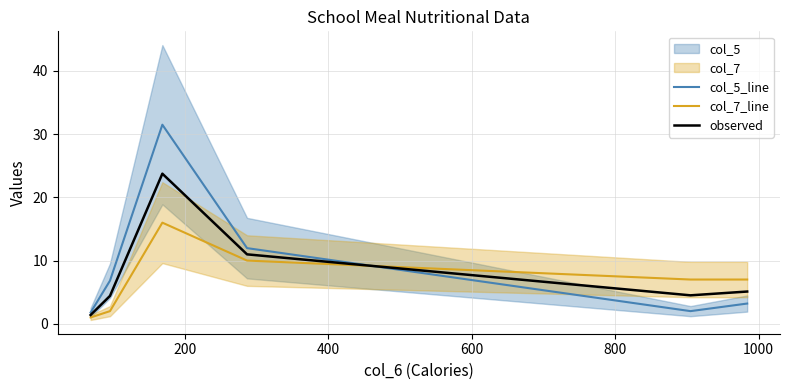

What is the value of the col_5_line point at the 2nd from the left?

6.8